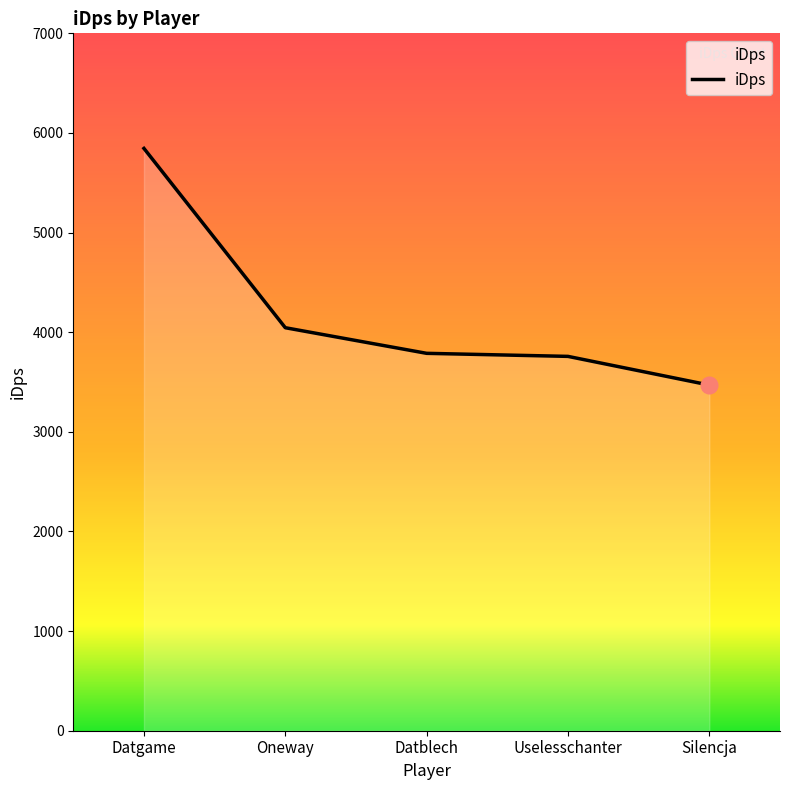

How many series are shown in this chart?

1